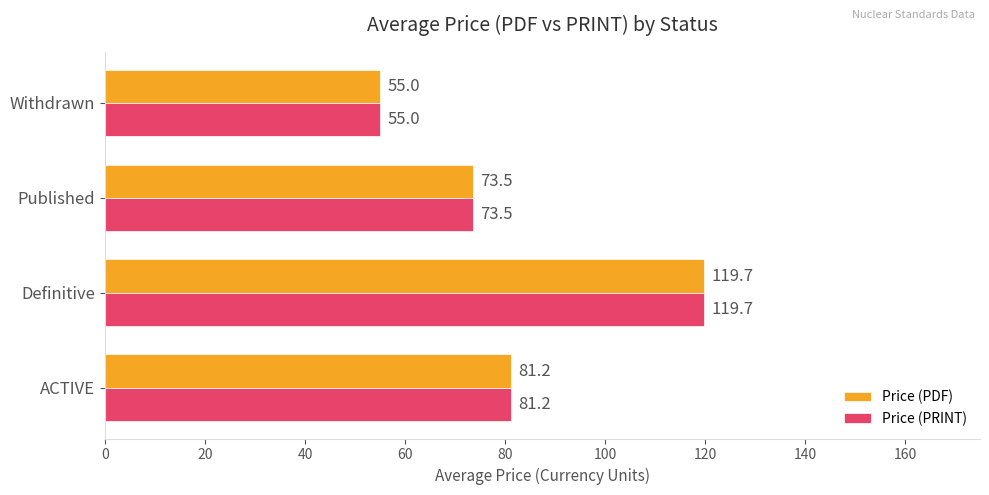

Is it true that Price (PDF) equals 143.6 at ACTIVE?

False